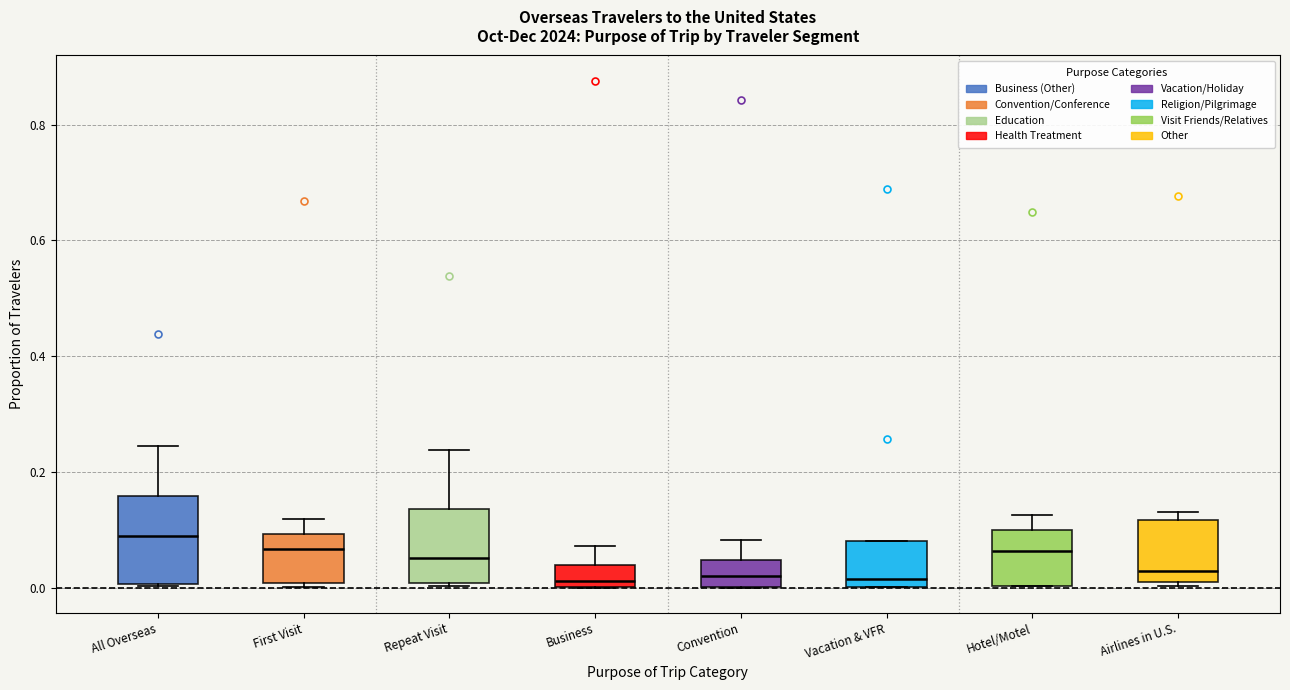

Comparing the boxes themselves (not the whiskers), which one is the tallest?

All Overseas